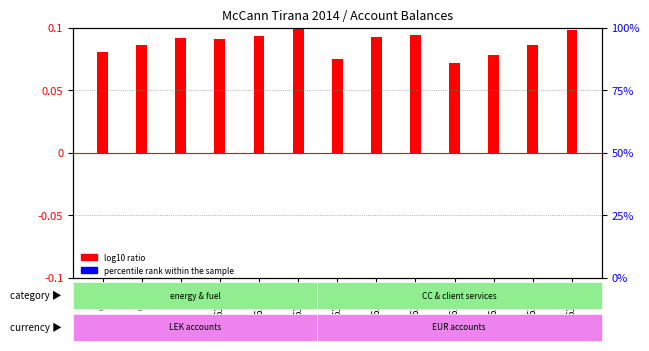

Reading left to right, extract all data points from this chart.

log10 ratio: 6043=0.1	6044=0.1	611=0.1	61101=0.1	61102=0.1	61103=0.1	61104=0.1	61115=0.1	61123=0.1	61124=0.1	61126=0.1	61128=0.1	61131=0.1
percentile rank within the sample: 6043=0.0	6044=0.0	611=0.0	61101=0.0	61102=0.0	61103=0.0	61104=0.0	61115=0.0	61123=0.1	61124=0.0	61126=0.0	61128=0.0	61131=0.1